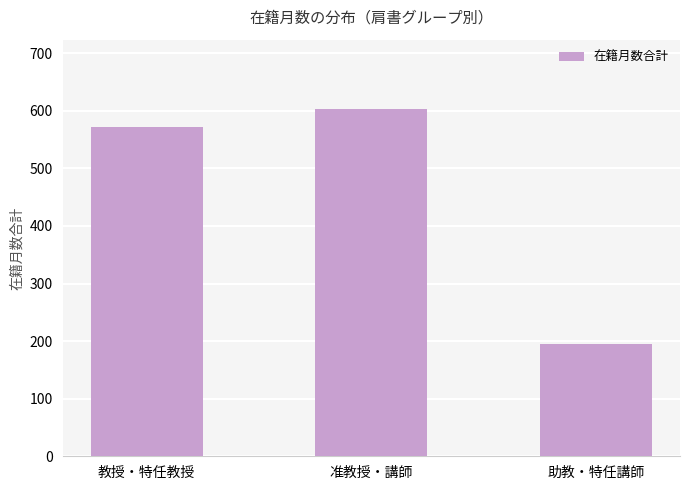

What is the minimum value shown in the chart?

195